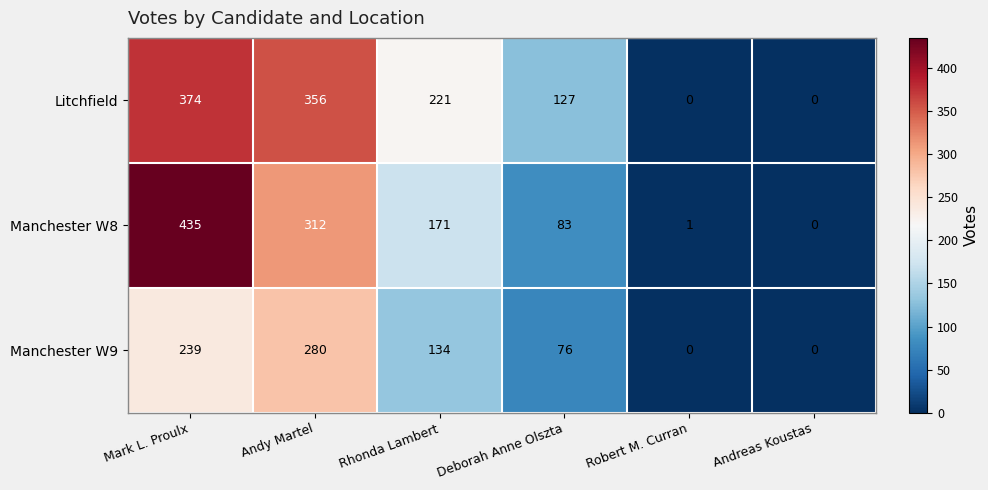

List the series in order of their peak value, lowest first.

Manchester W9, Litchfield, Manchester W8